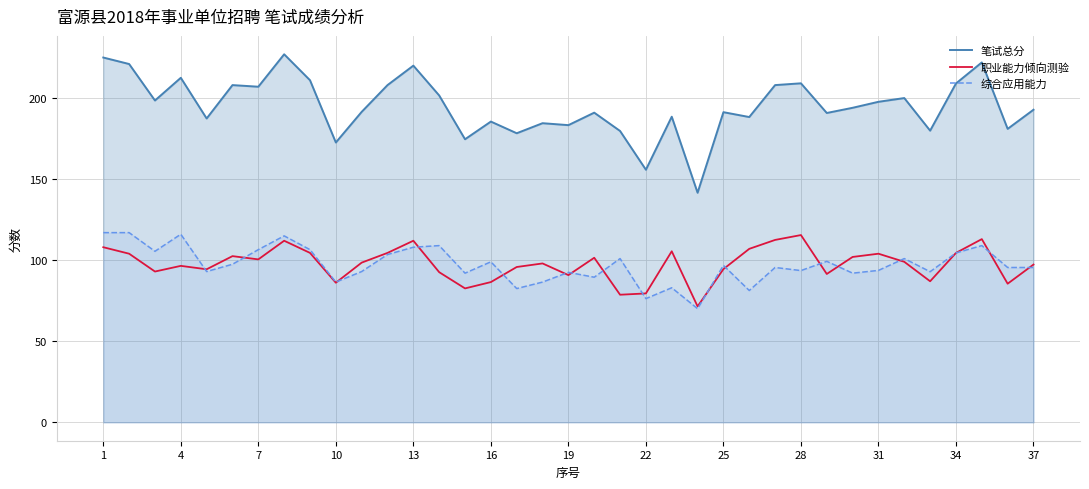

Which series has the largest total across all categories?

笔试总分